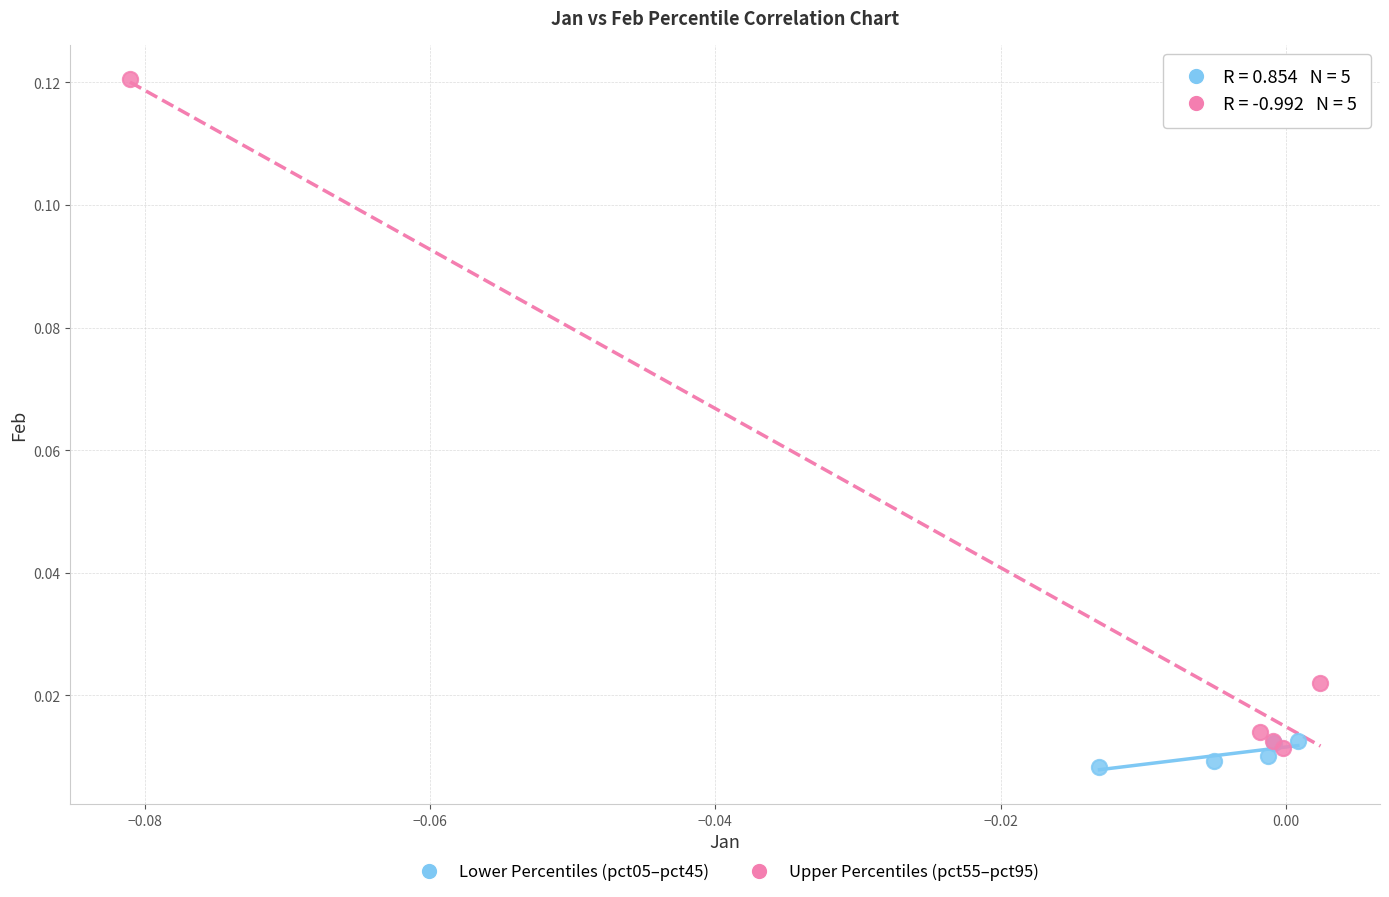

What are all the series names shown in the legend?

Lower Percentiles (pct05–pct45), Upper Percentiles (pct55–pct95)